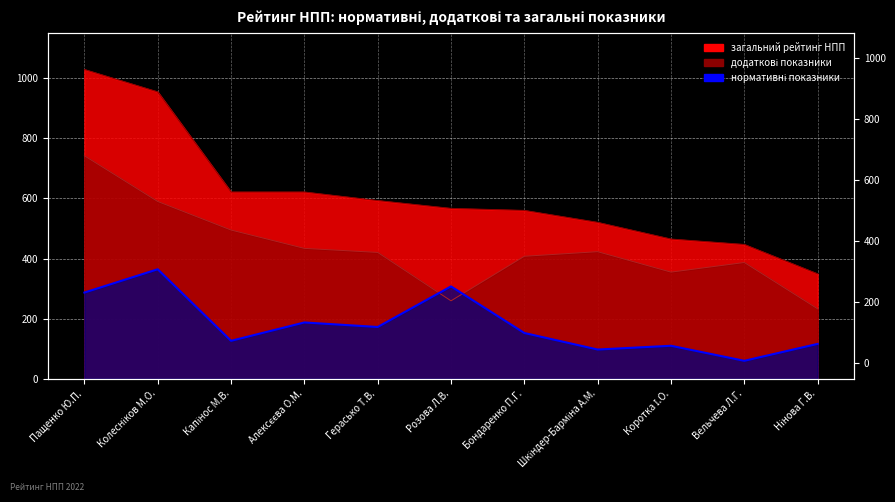

What is the label of the 8th point from the left?

Шкіндер-Барміна А.М.